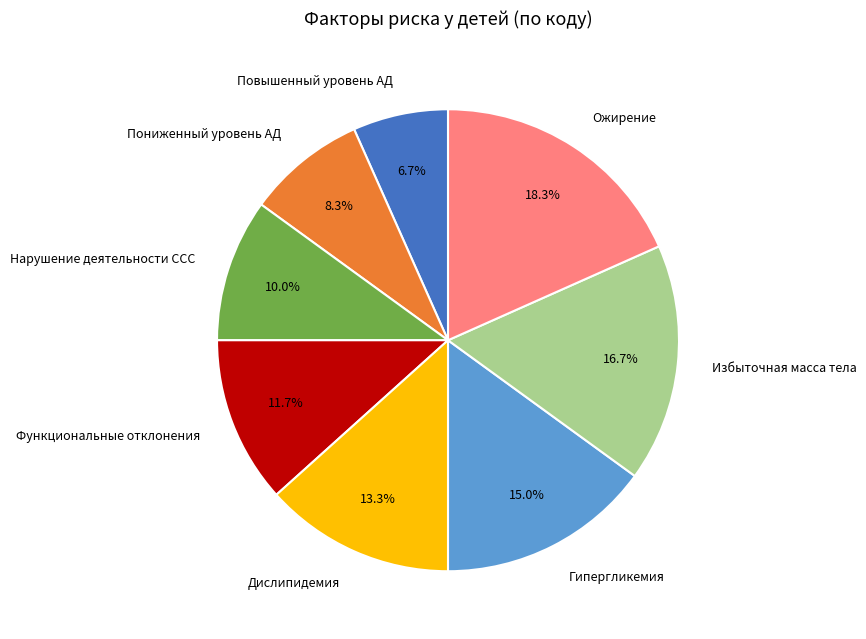

Between Пониженный уровень АД and Ожирение, which is larger?

Ожирение